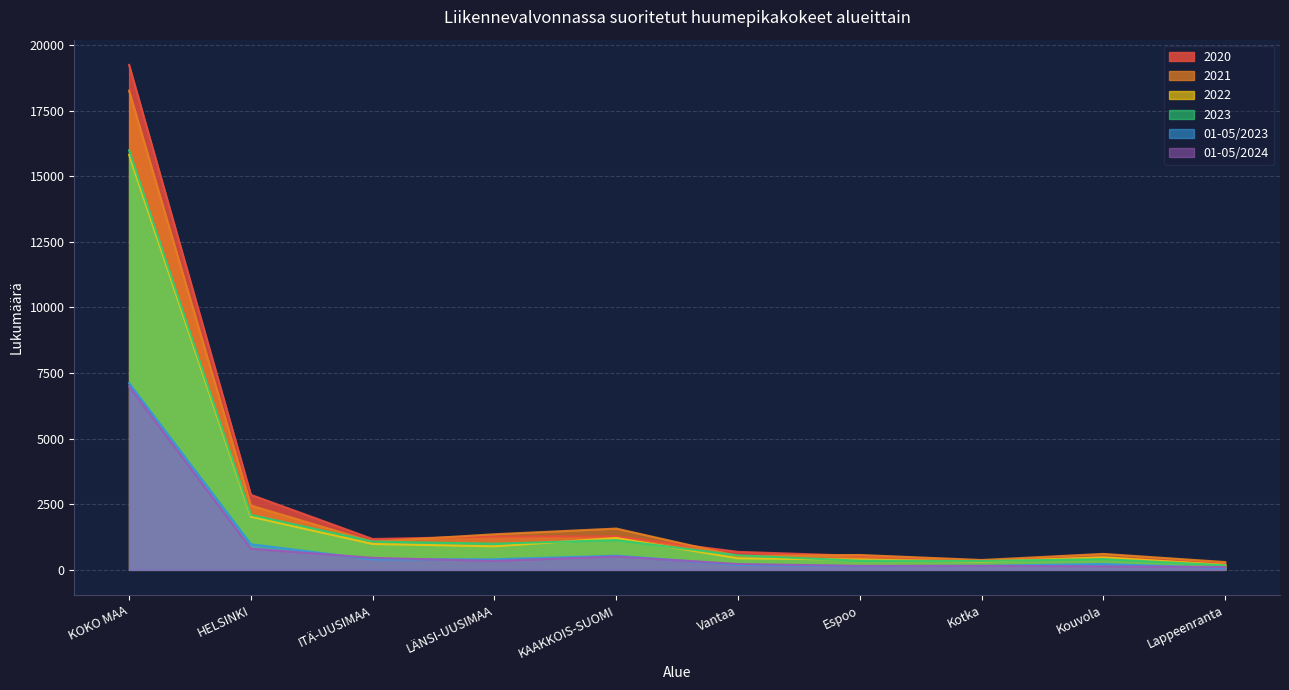

Does the chart have visible grid lines?

Yes